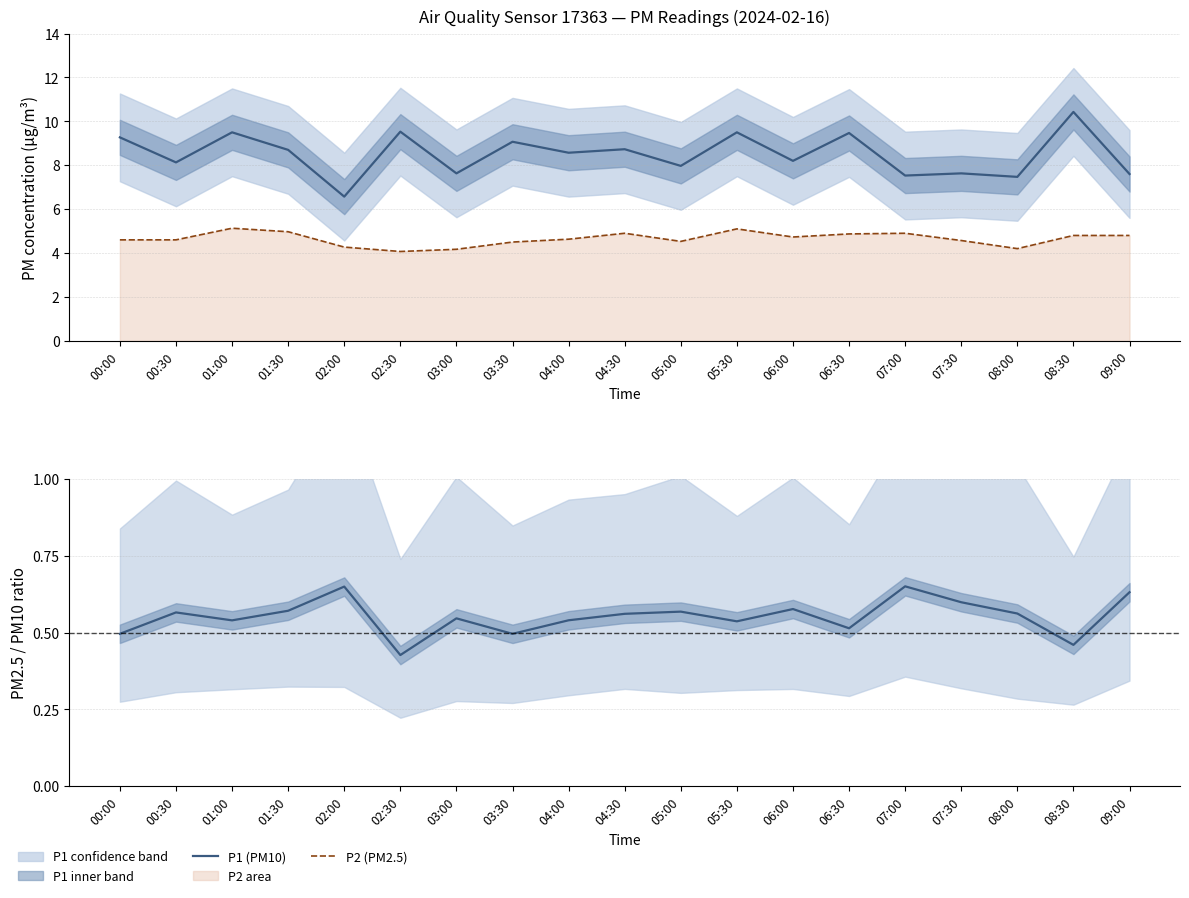

Read the P2 value at 03:00.

4.2